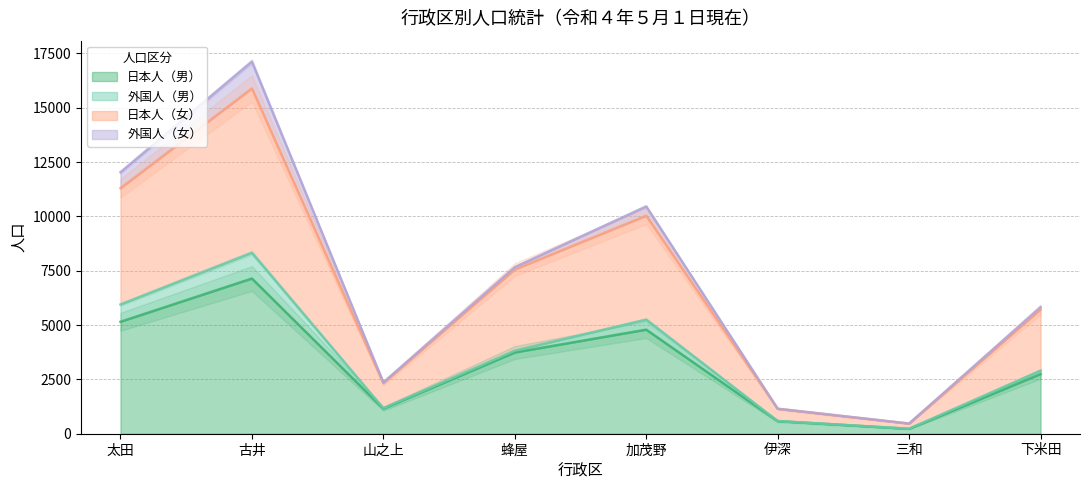

What is the total value across all series at 太田?

16446